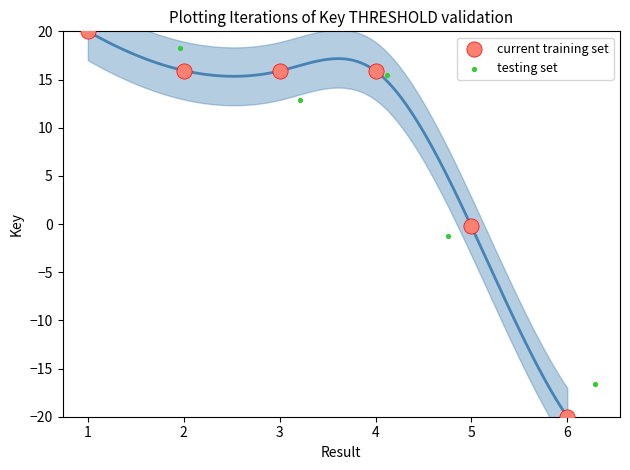

Is the value of testing set at 4 greater than the value of current training set at 1?

No